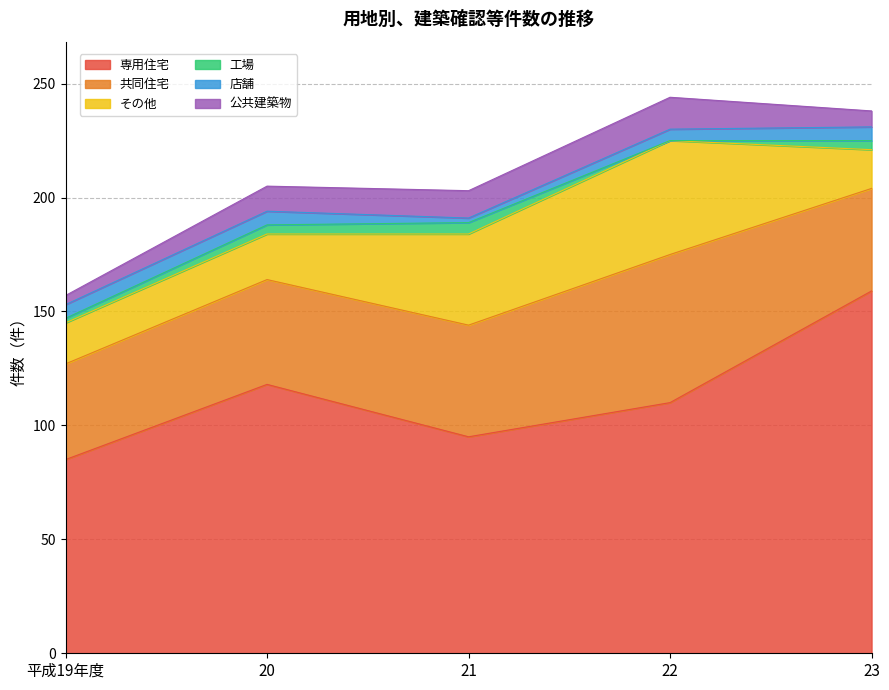

At which label does 工場 first exceed 4?

21